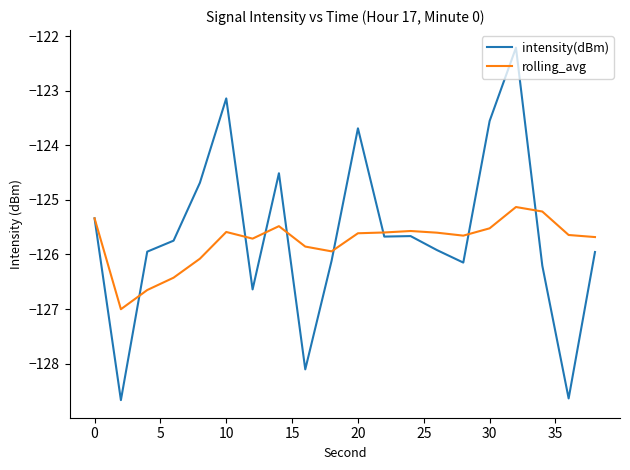

List the series in order of their peak value, highest first.

intensity(dBm), rolling_avg